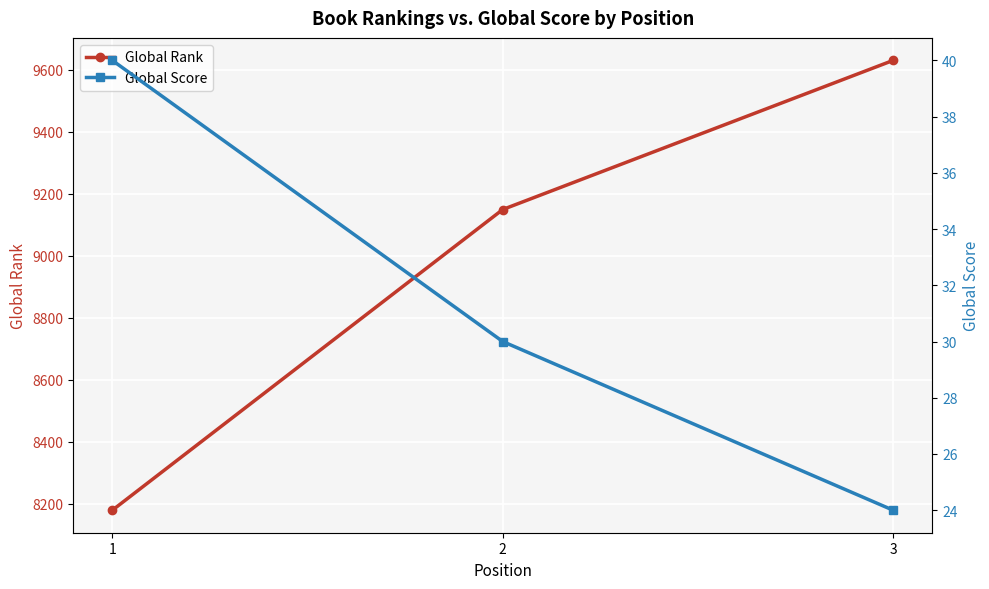

What is the total value across all series at 3?

9654